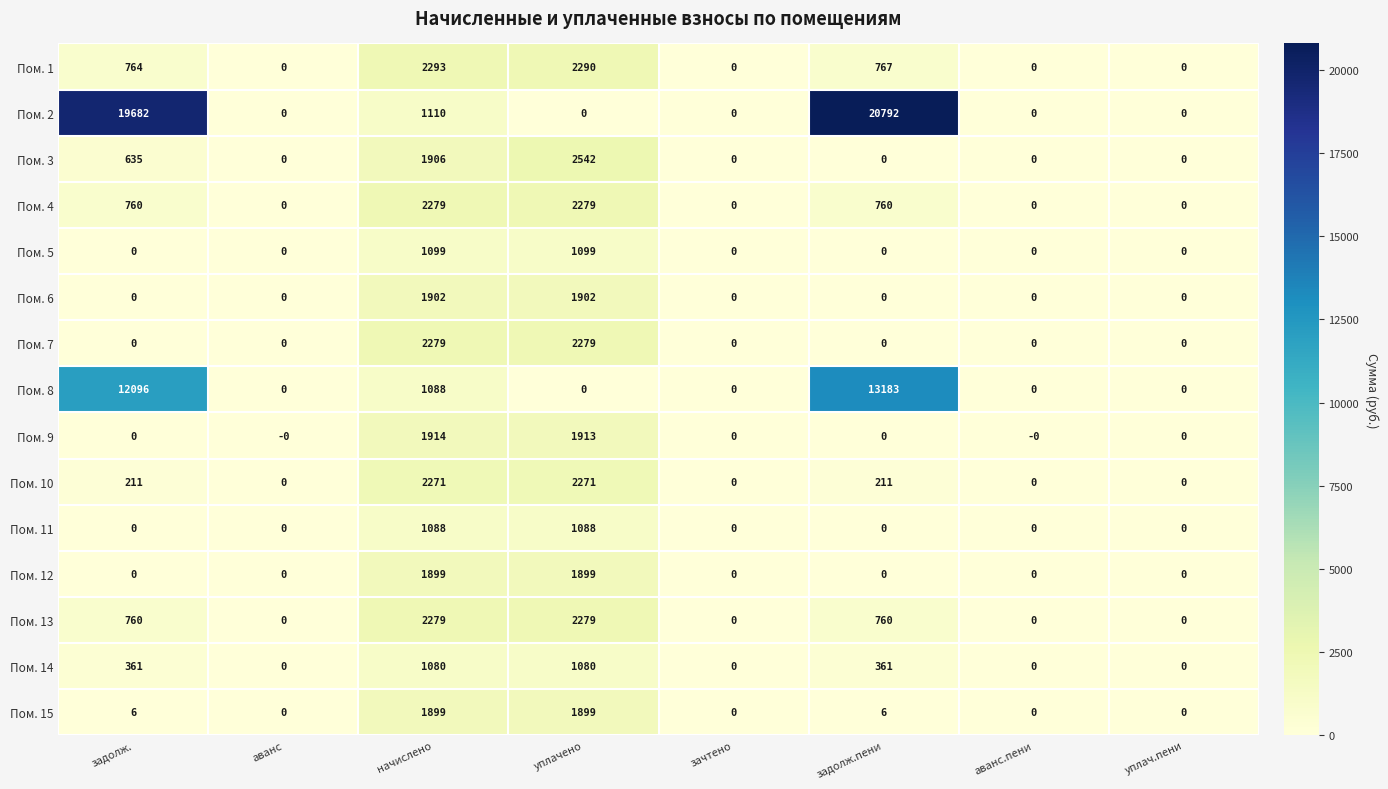

Is the value of Пом. 1 at задолж.пени greater than the value of Пом. 7 at аванс.пени?

Yes